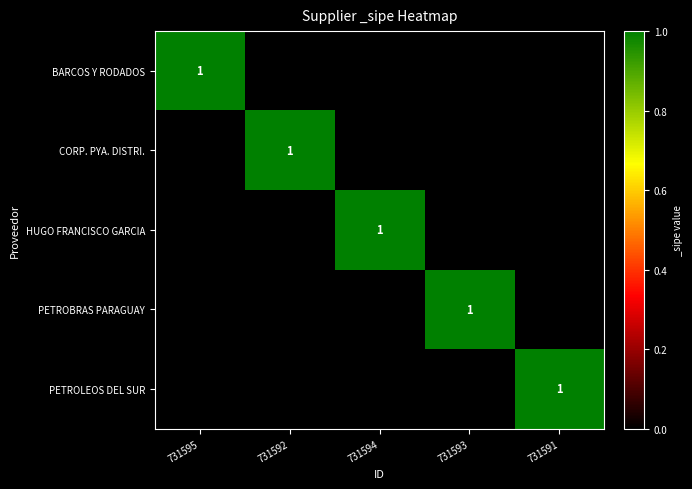

What is the difference between the PETROBRAS PARAGUAY values at 731591 and 731593?

1